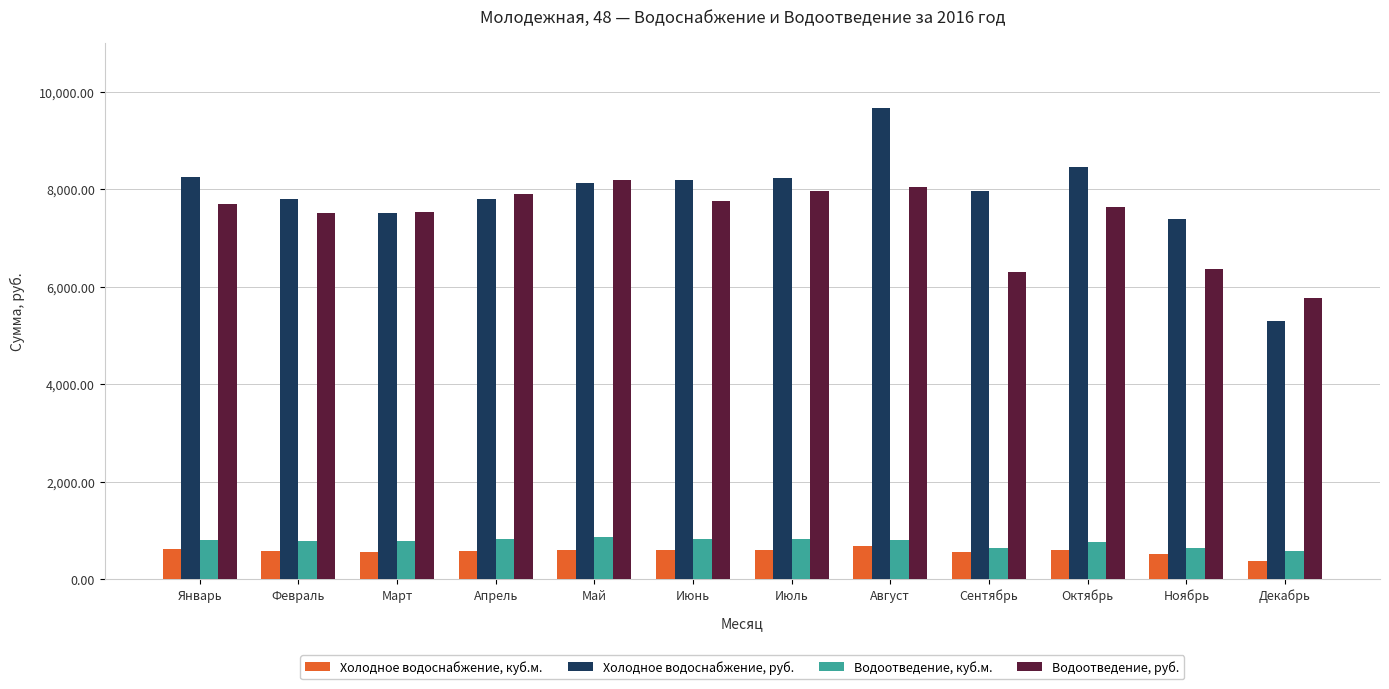

The Водоотведение, руб. series shows 7965.2 at Июль. True or false?

True